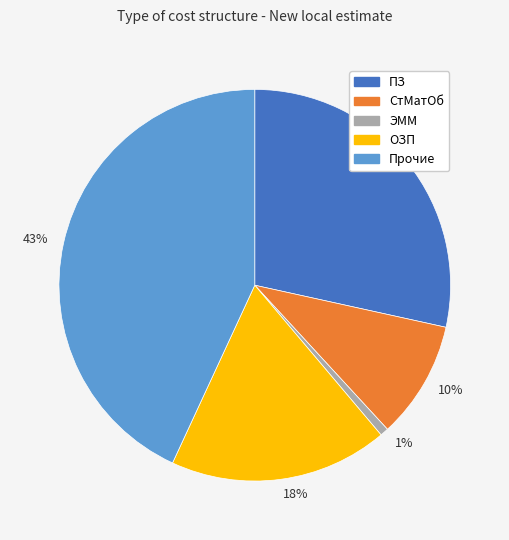

What percentage is the СтМатОб slice, to the nearest percent?

10%